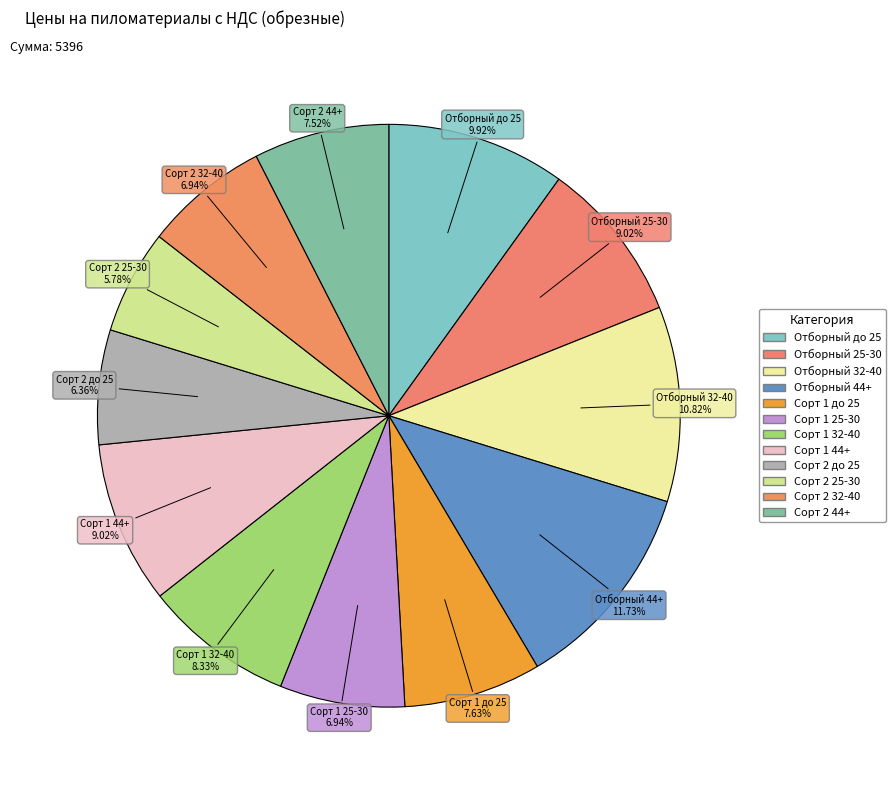

What is the largest slice in the pie chart?

Отборный 44+